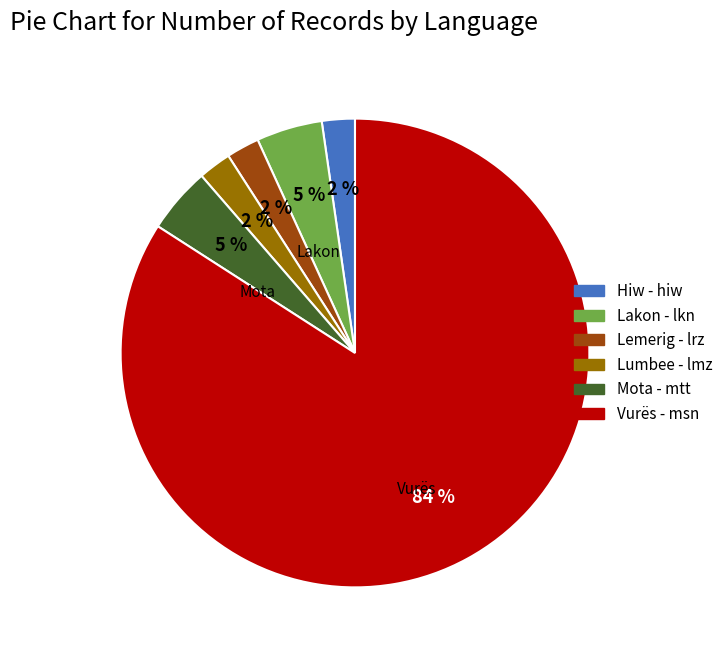

How many slices are in this pie chart?

6